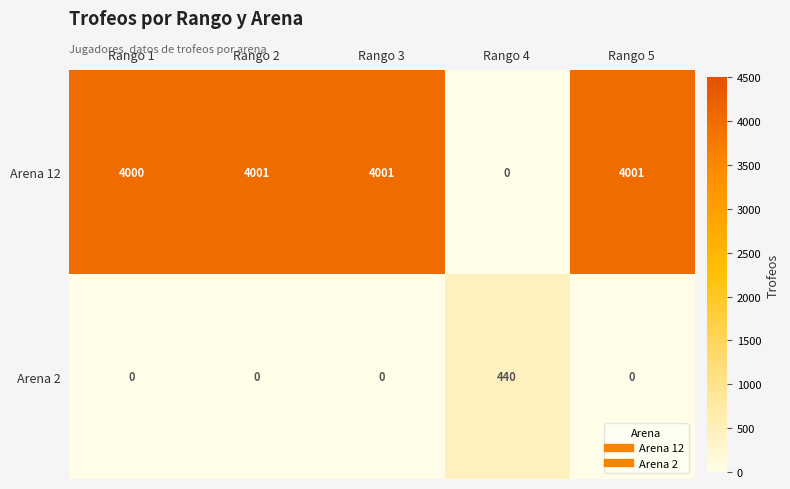

The value of Arena 12 at Rango 5 is 4001. True or false?

True